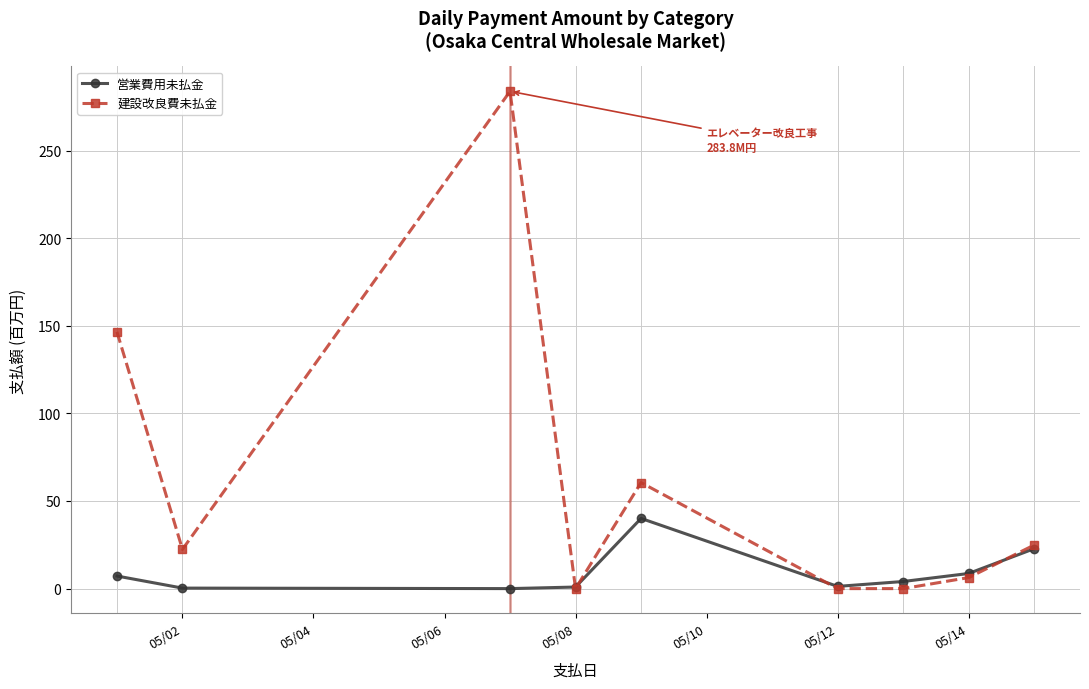

What is the average value of the 営業費用未払金 series?

9.5